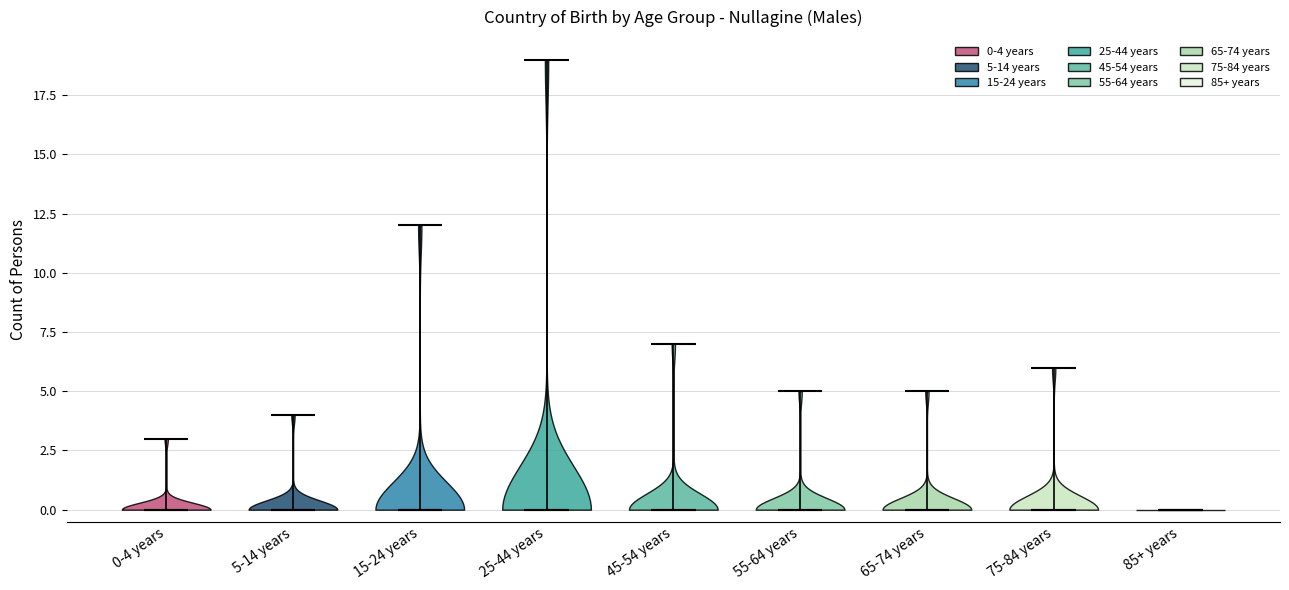

Reading left to right, read every violin against the y-axis: where its median line is, and the lowest and highest points it reaches. The values are not printed on the chart, so give them approximately, as read against the axis.

0-4 years: median line 0, lowest point 0, highest point 3
5-14 years: median line 0, lowest point 0, highest point 4
15-24 years: median line 0, lowest point 0, highest point 12
25-44 years: median line 0, lowest point 0, highest point 19
45-54 years: median line 0, lowest point 0, highest point 7
55-64 years: median line 0, lowest point 0, highest point 5
65-74 years: median line 0, lowest point 0, highest point 5
75-84 years: median line 0, lowest point 0, highest point 6
85+ years: median line 0, lowest point 0, highest point 0